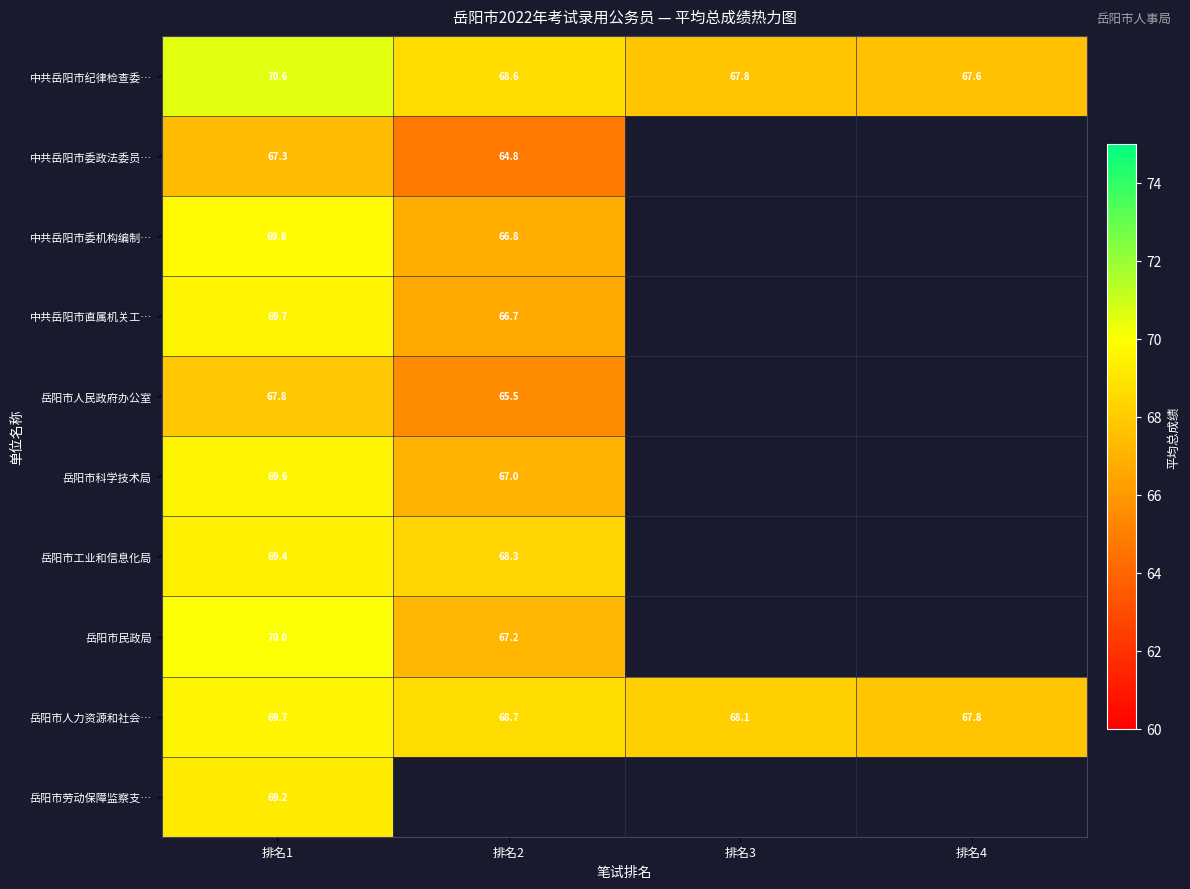

What is the difference between the maximum and minimum values in the 中共岳阳市纪律检查委… series?

3.0